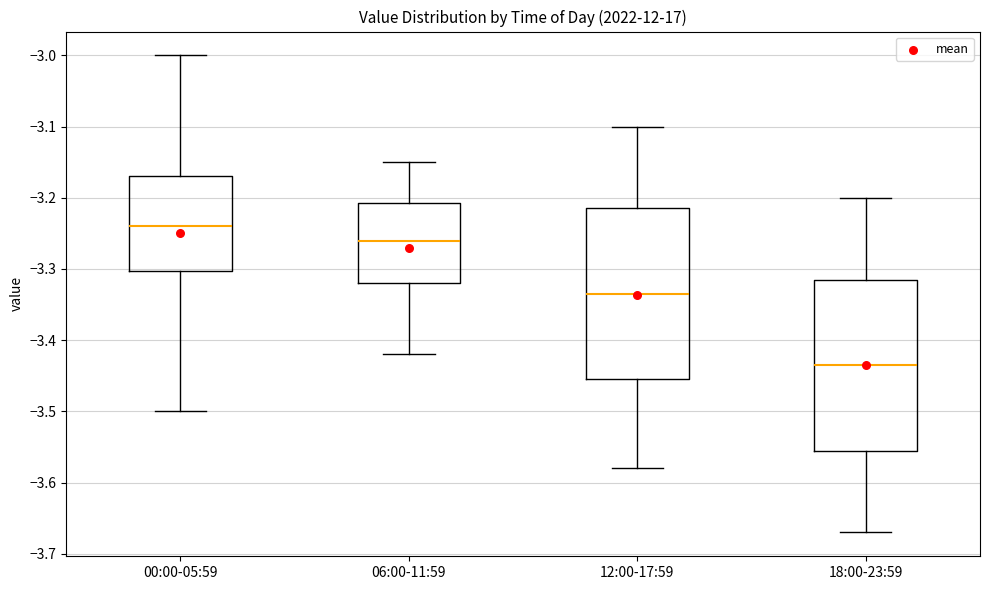

Where is the upper edge of the box for 12:00-17:59 on the y-axis? The values are not printed on the chart, so give them approximately, as read against the axis.

-3.21